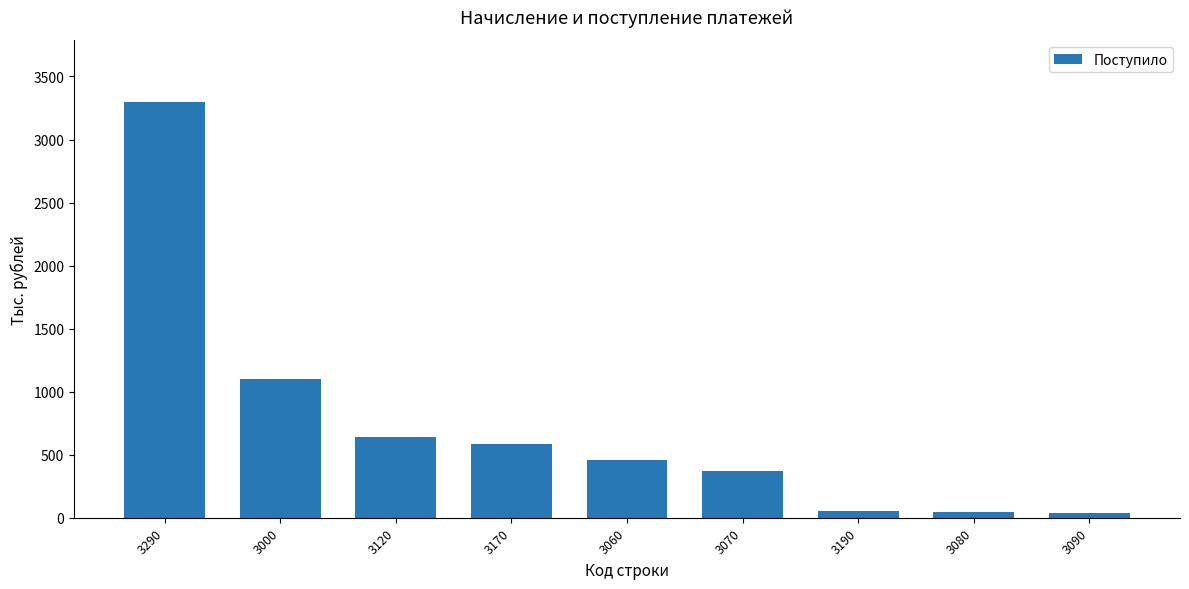

What is the greatest value displayed?

3294